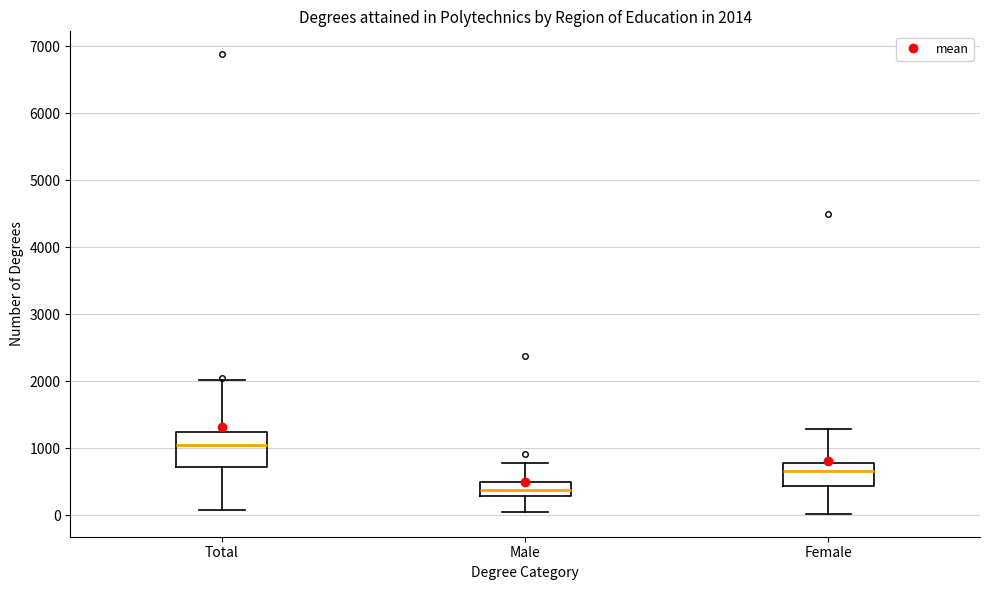

Which box is the tallest, from its lower edge to its upper edge?

Total